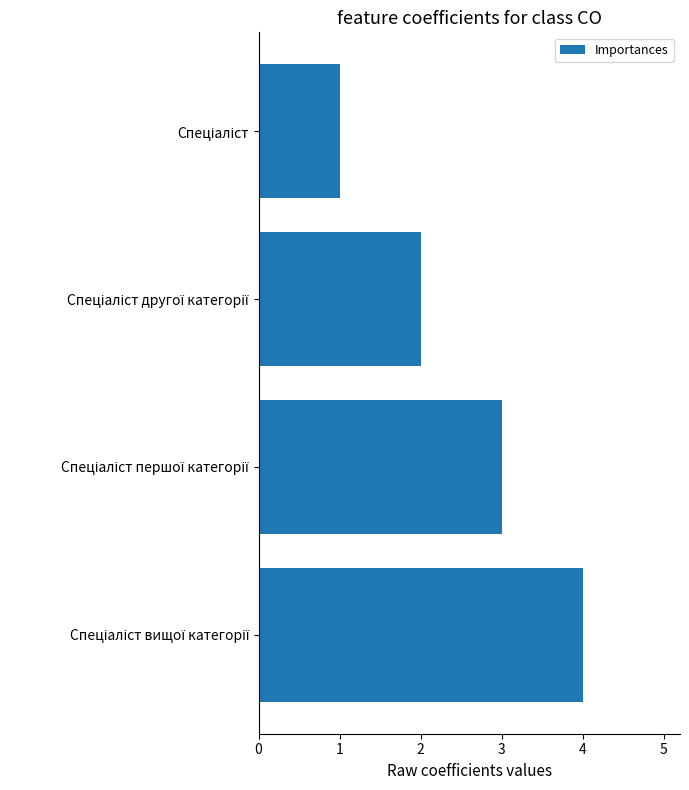

What is the sum of all values?

10